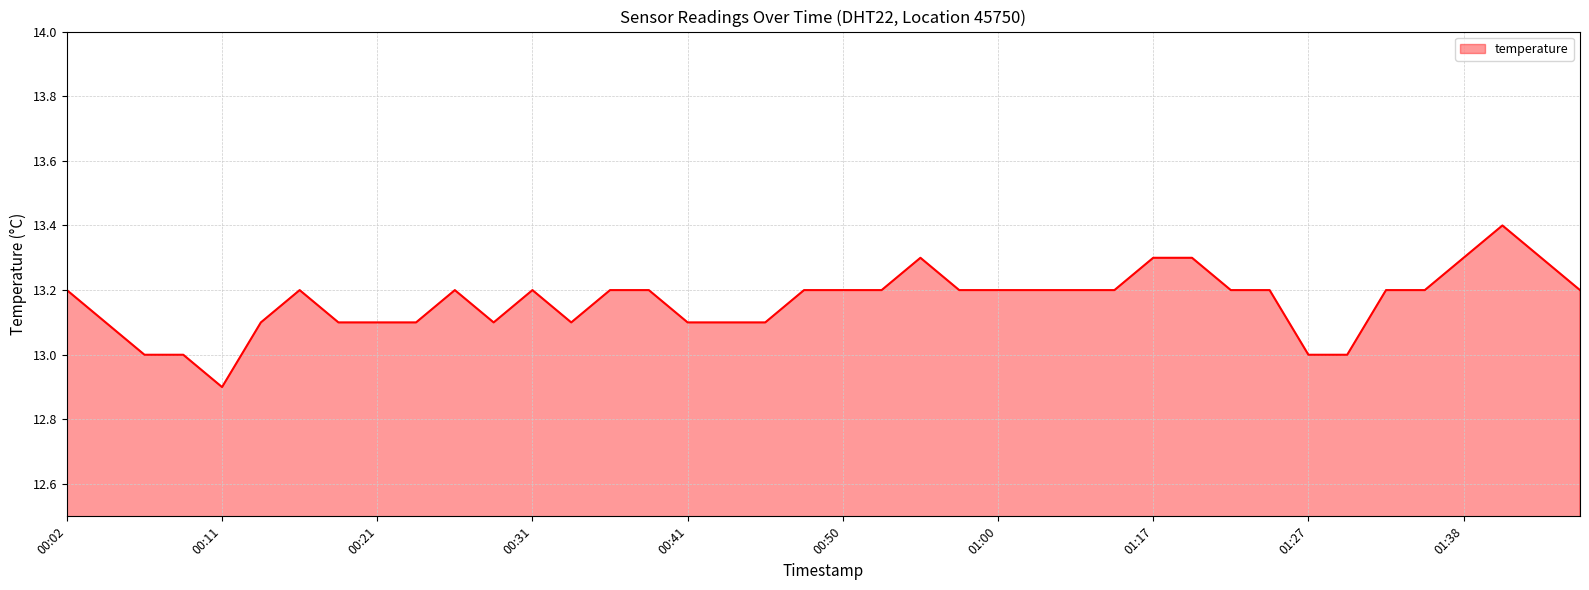

What is the minimum value shown in the chart?

12.9